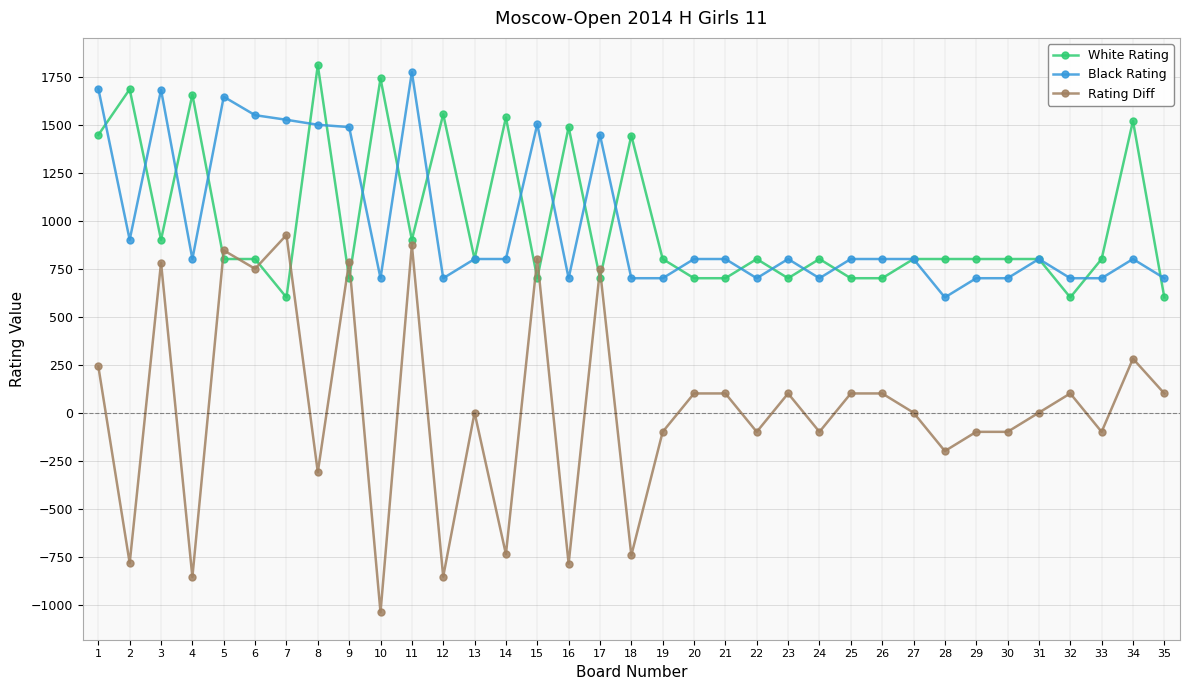

What is the minimum value shown in the chart?

-1040